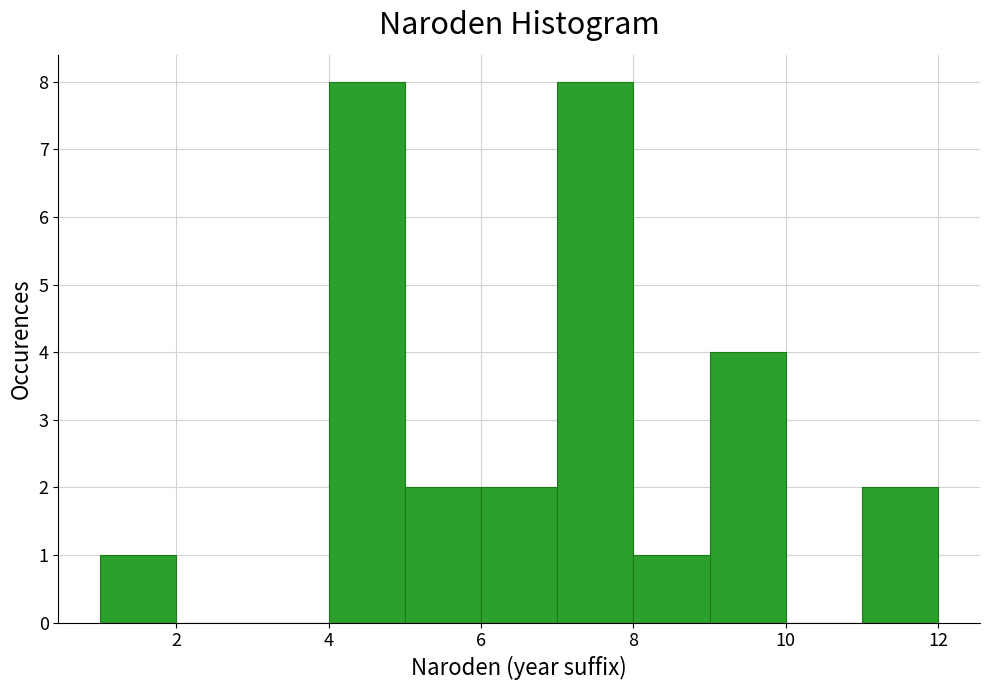

What is the height of the bar covering 4 to 5 on the x-axis? The values are not printed on the chart, so give them approximately, as read against the axis.

8